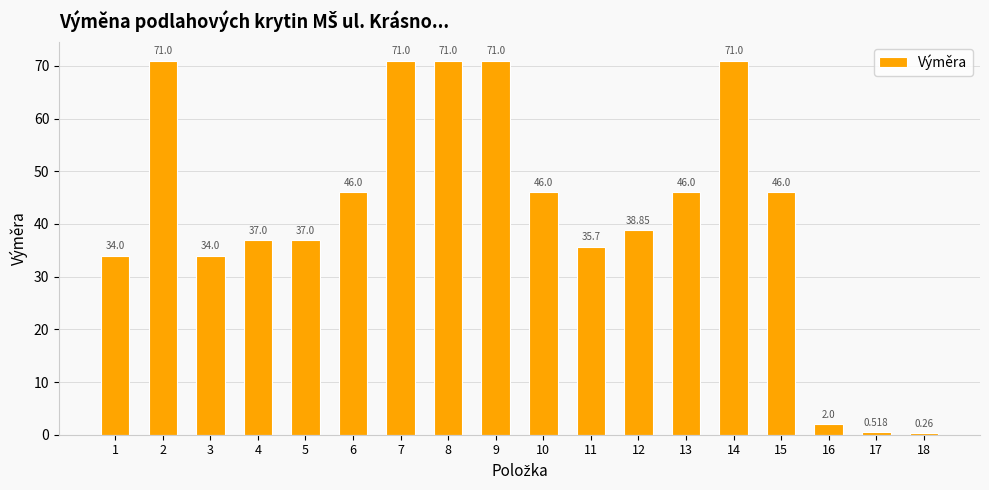

The value at 9 is 71.0. True or false?

True